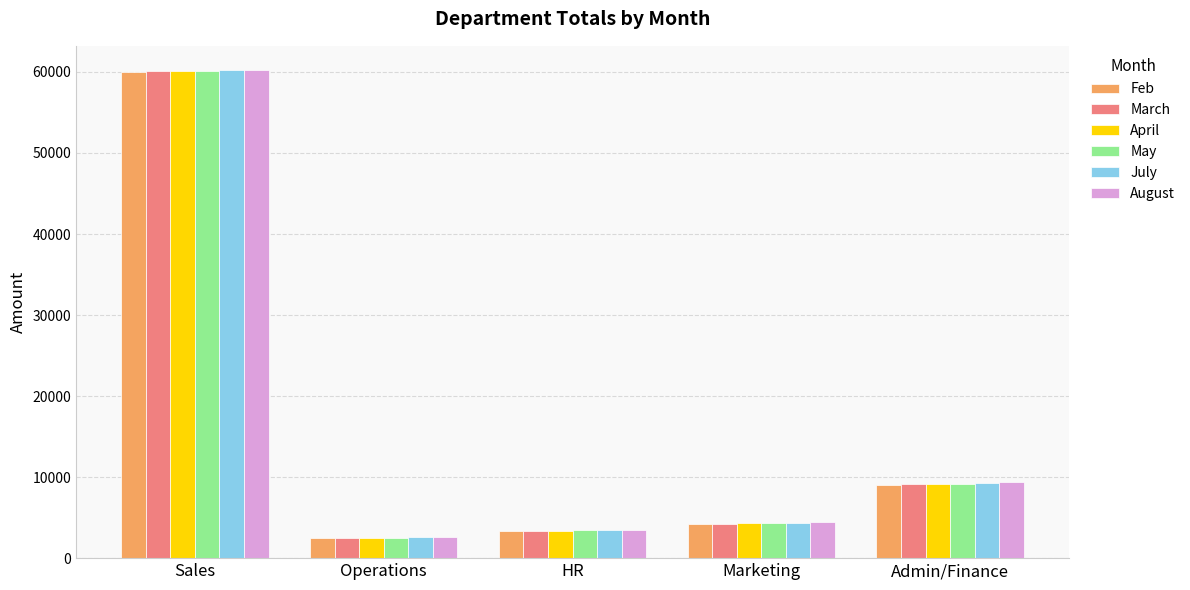

The value of May at Operations is 2520. True or false?

True